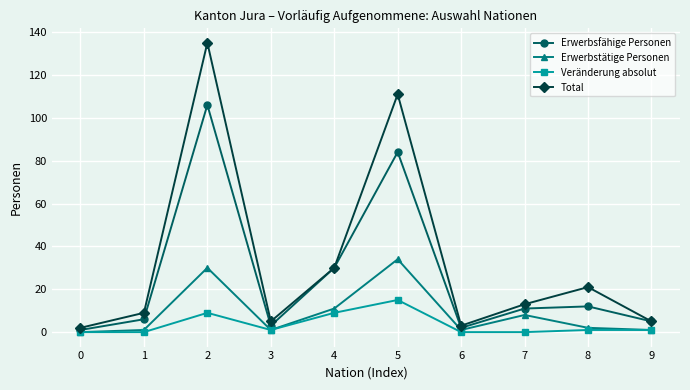

Reading right to left, extract all data points from this chart.

Erwerbsfähige Personen: 5	12	11	2	84	30	3	106	6	1
Erwerbstätige Personen: 1	2	8	1	34	11	1	30	1	0
Veränderung absolut: 1	1	0	0	15	9	1	9	0	0
Total: 5	21	13	3	111	30	5	135	9	2